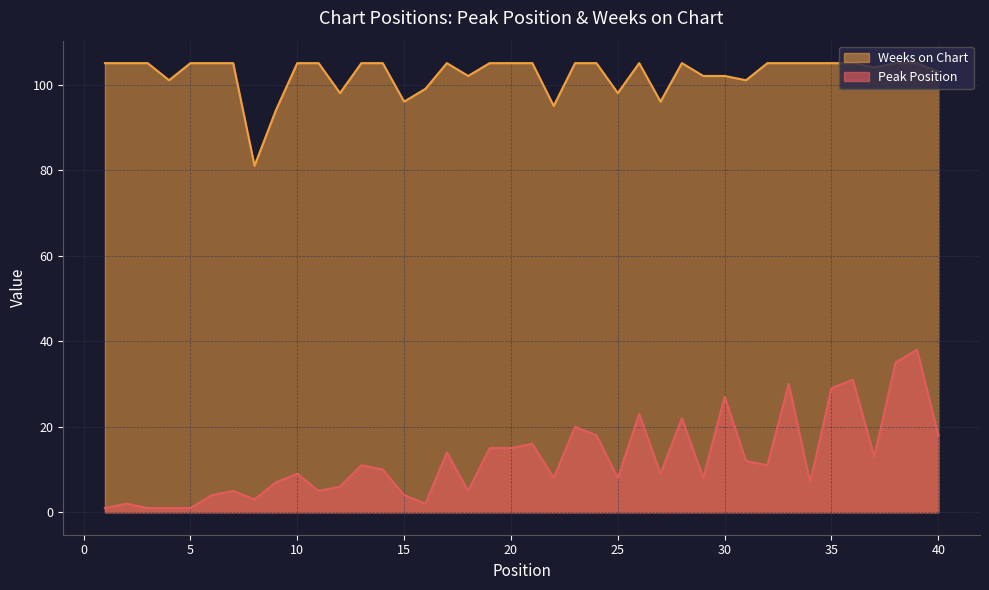

In Peak Position, how many points are higher than both neighbors (excluding endpoints)?

13